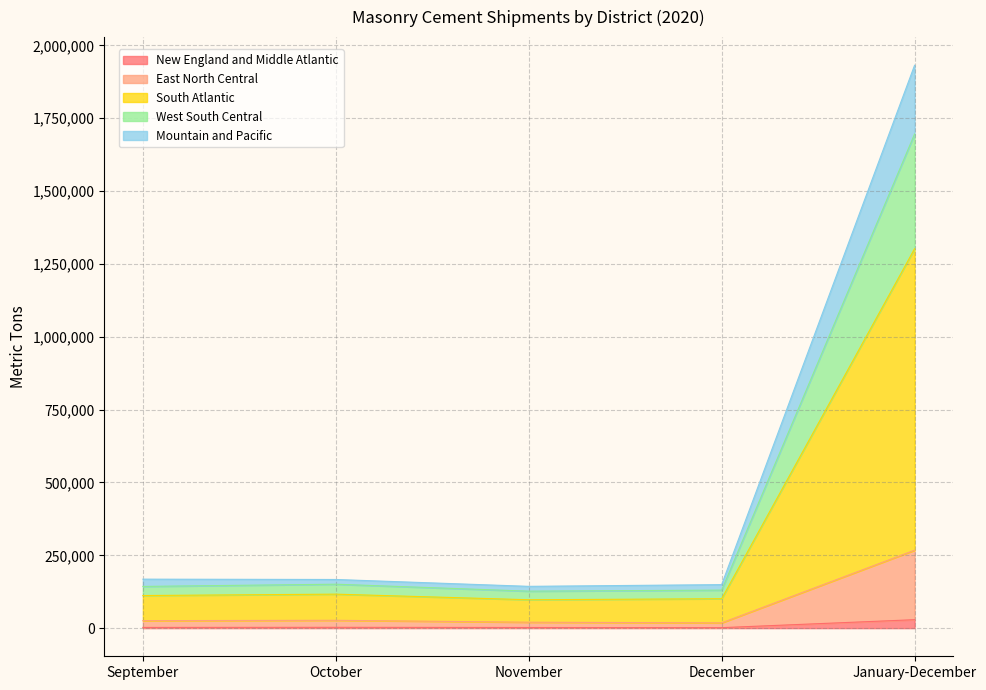

True or false: West South Central and East North Central intersect in this chart.

False